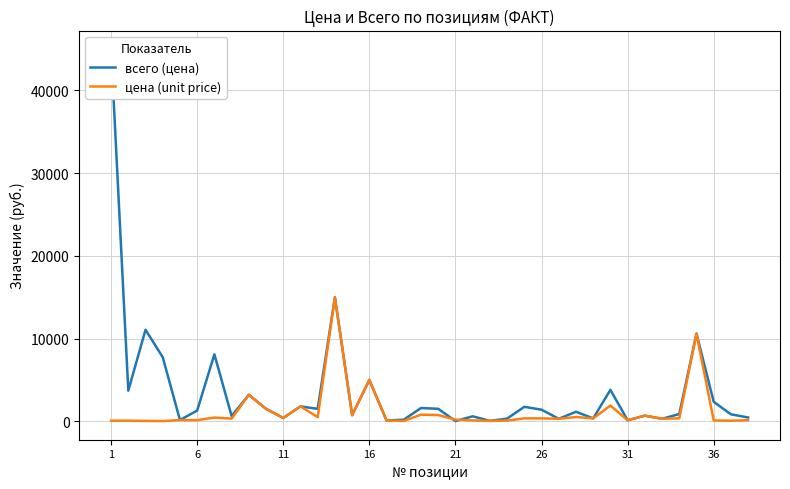

What is the value of the всего (цена) point at the 23rd from the left?

50